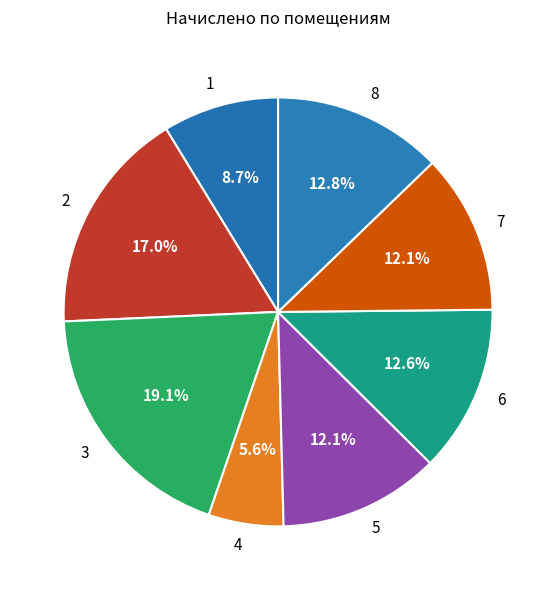

Count the number of slices in the pie.

8